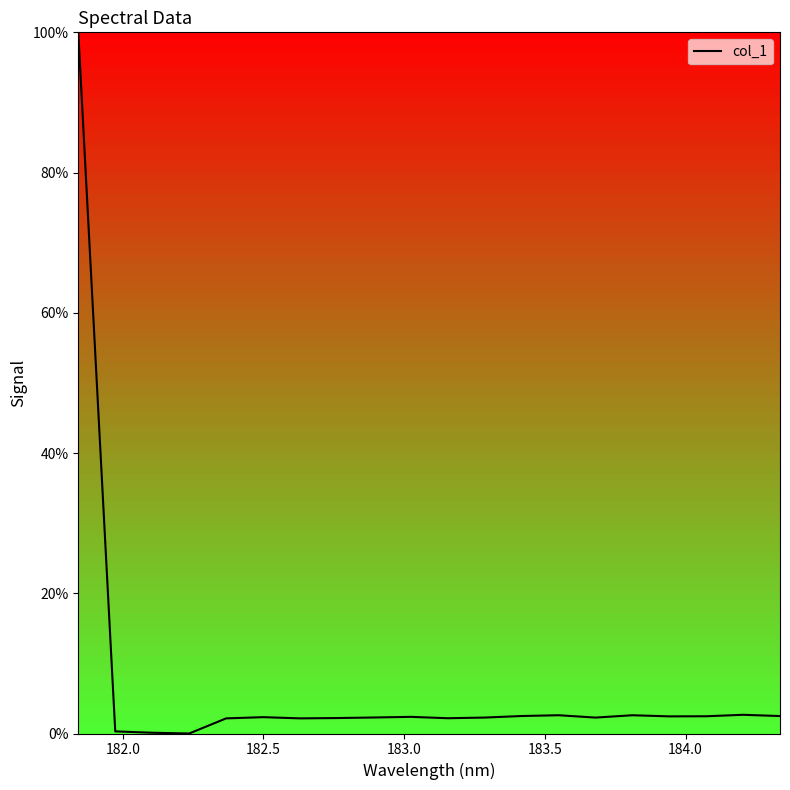

What is the greatest value displayed?

100.0